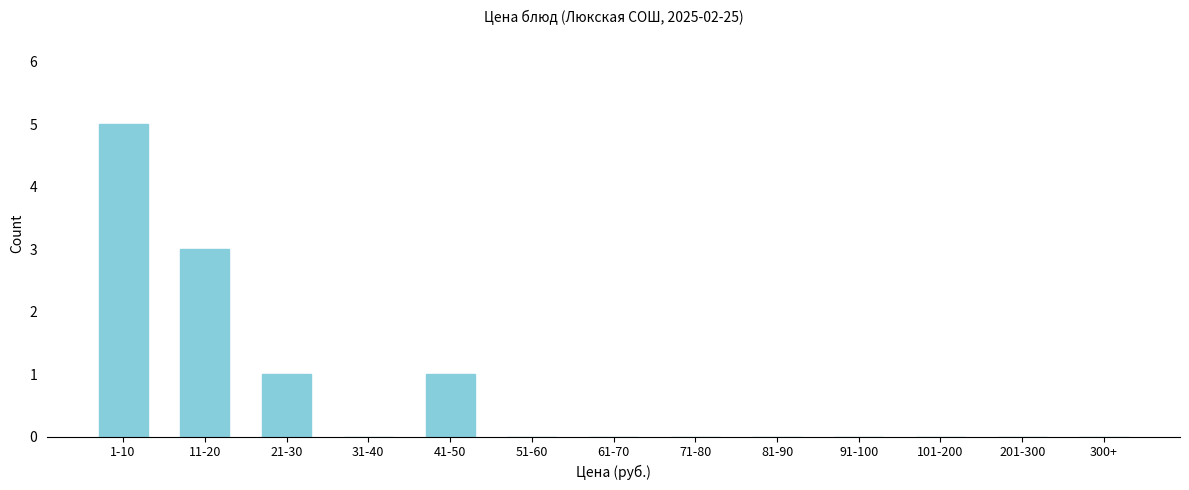

Reading left to right, what are all the values shown in this chart?

1-10=5	11-20=3	21-30=1	31-40=0	41-50=1	51-60=0	61-70=0	71-80=0	81-90=0	91-100=0	101-200=0	201-300=0	300+=0